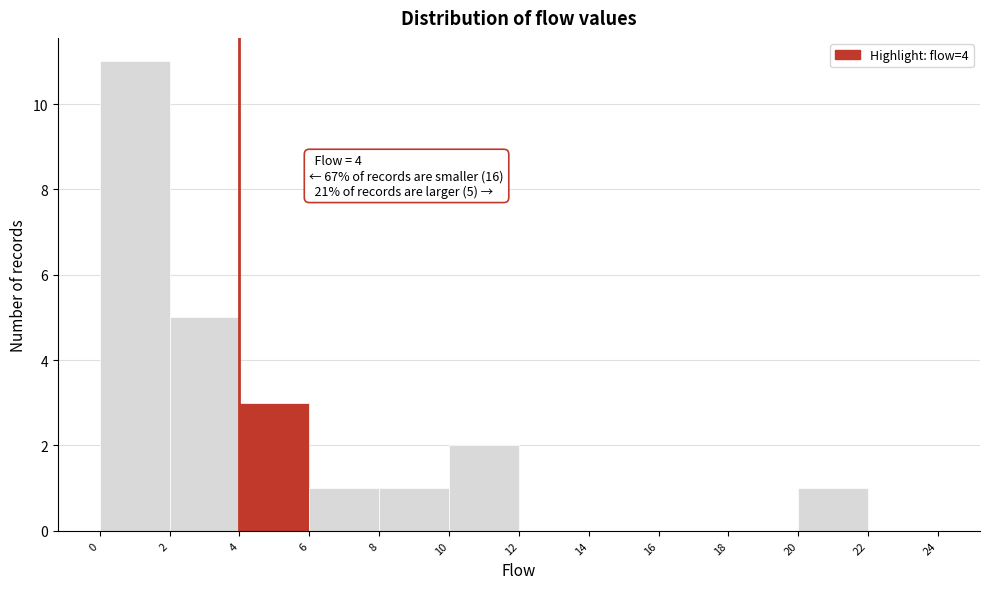

Over which range of the x-axis is the bar tallest?

0 to 2